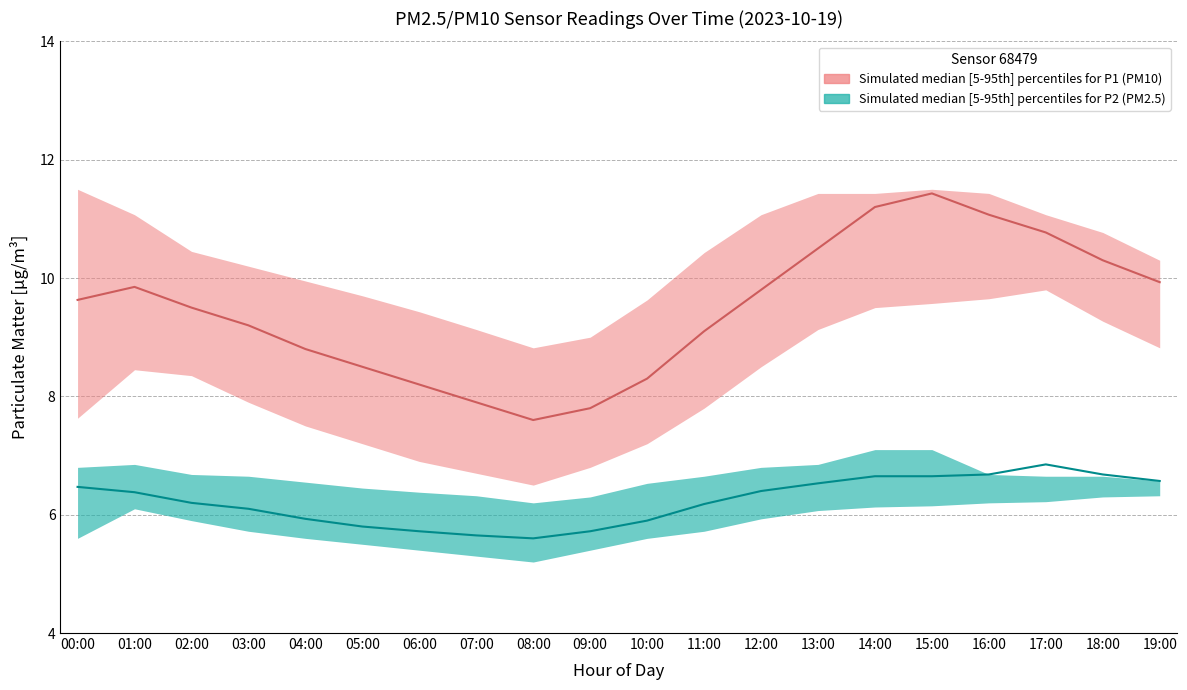

What position from the left is 05:00?

6